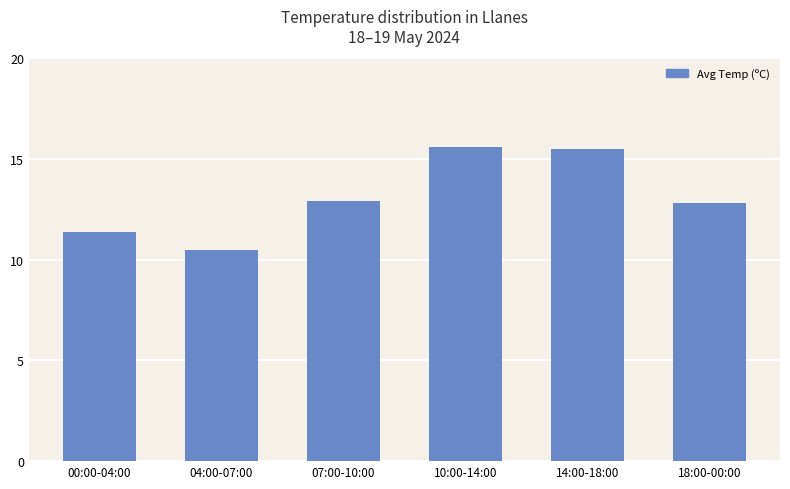

Between 00:00-04:00 and 04:00-07:00, which is larger?

00:00-04:00